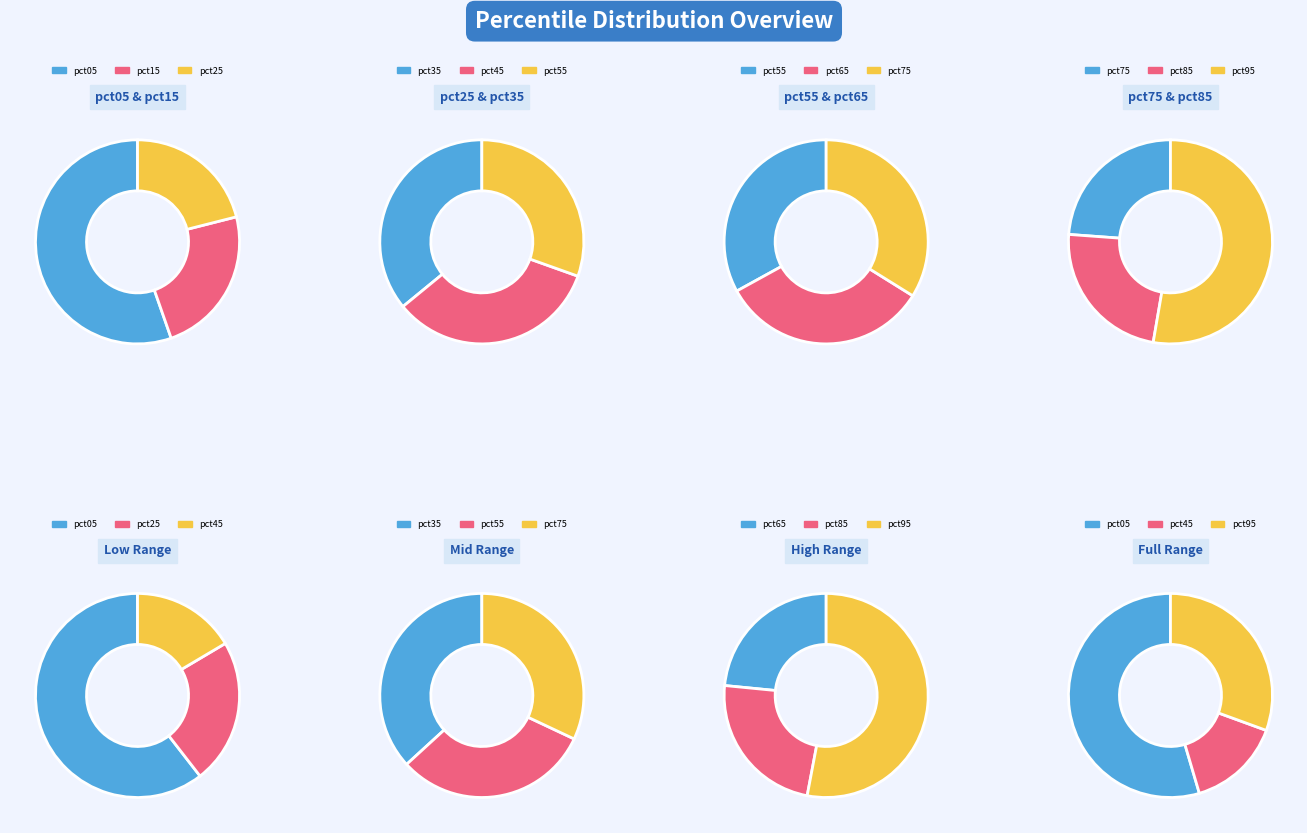

Which has a higher value, pct05 or pct25?

pct05